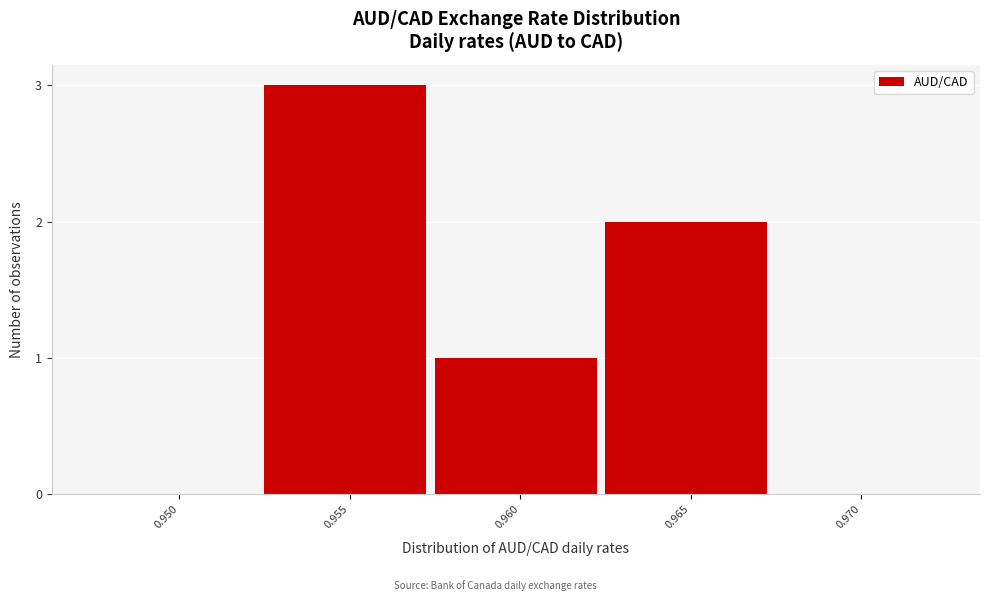

Reading left to right, what are all the values shown in this chart?

0.950=0	0.955=3	0.960=1	0.965=2	0.970=0